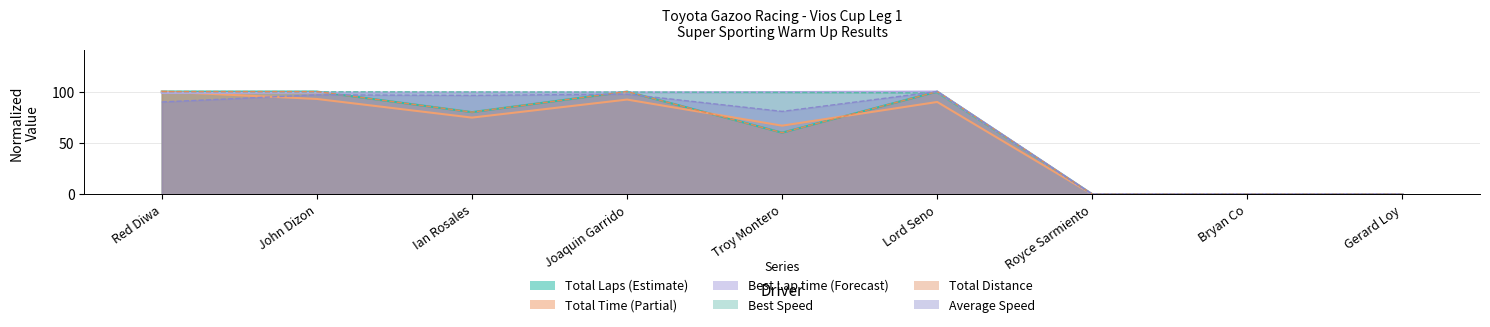

Where do Total Time and Total Distance first cross each other?

Joaquin Garrido and Troy Montero